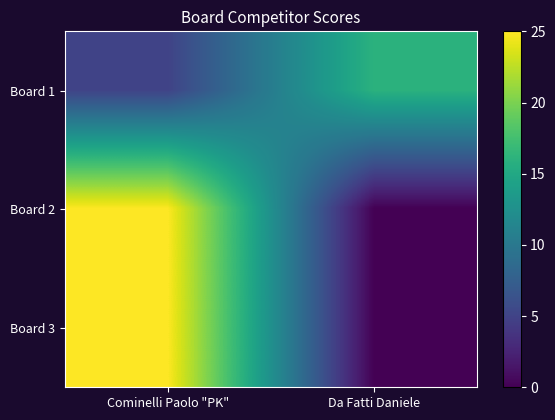

What is the total value across all series at Da Fatti Daniele?

16